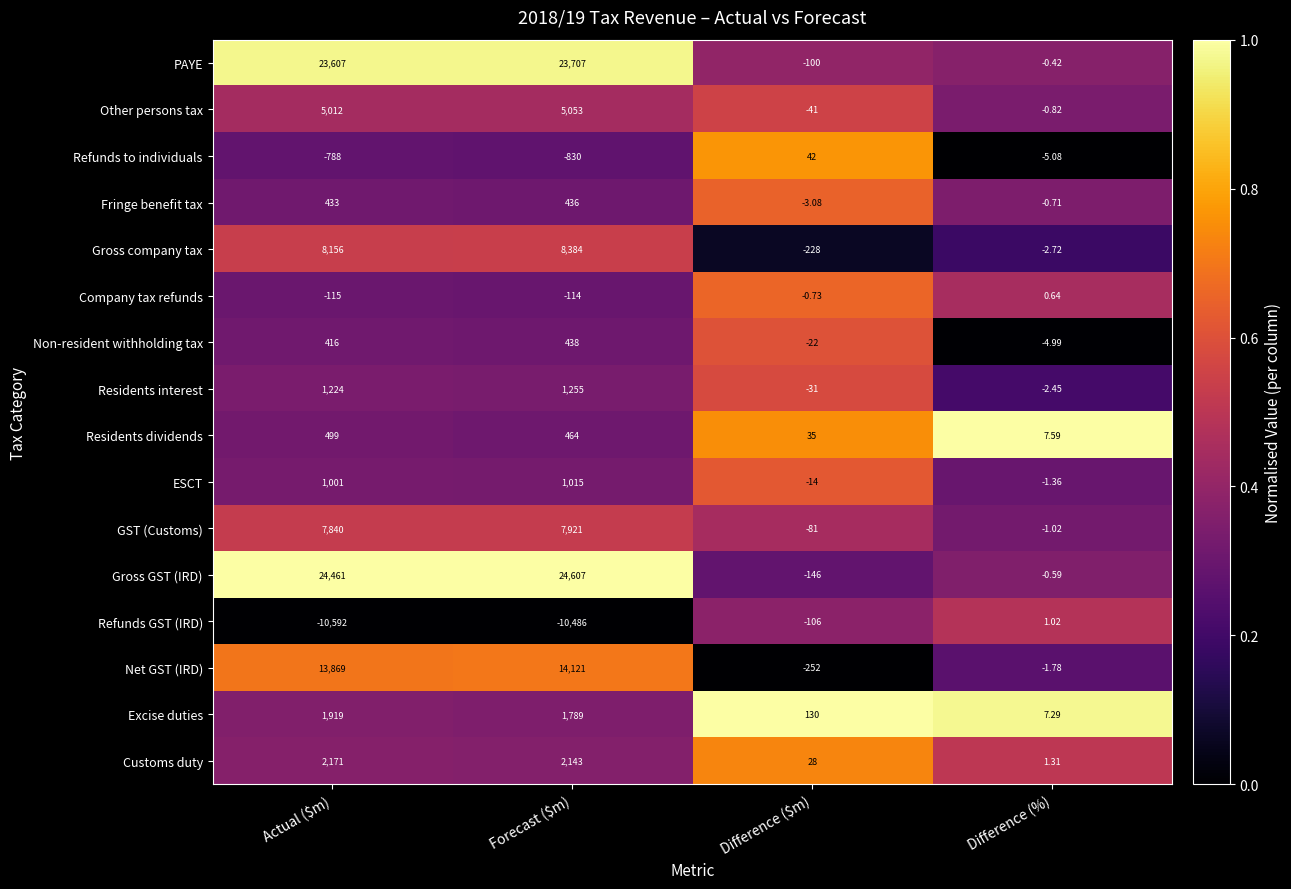

Which category has the lowest value across all series?

Actual ($m)